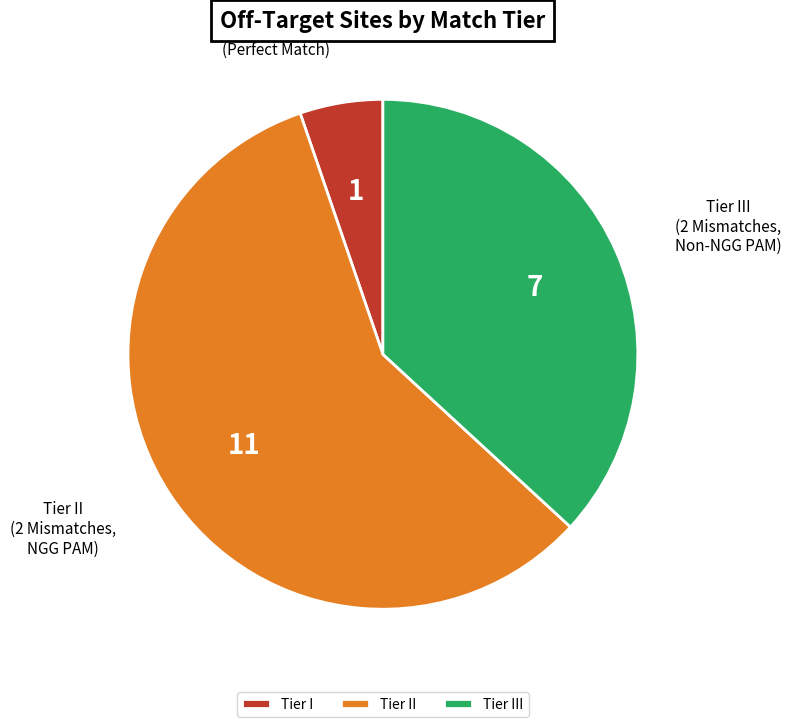

What is the smallest slice in the pie chart?

Tier I